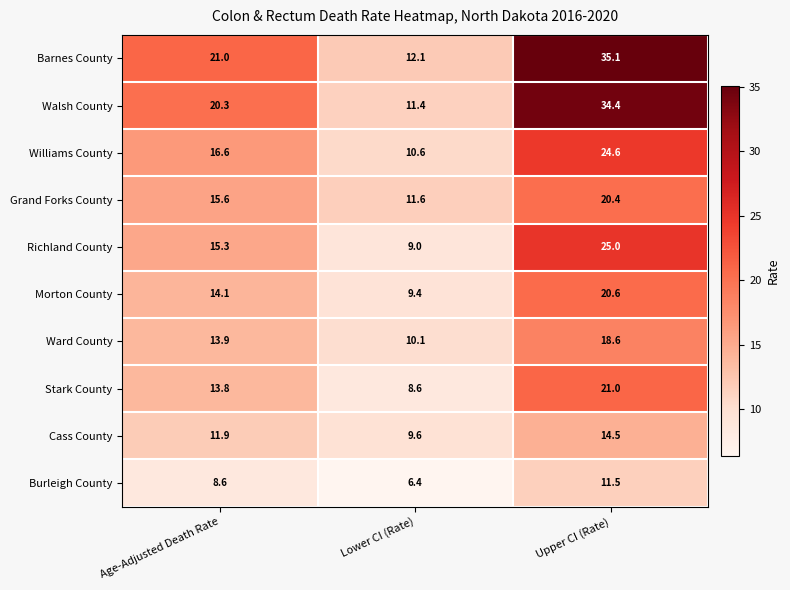

Where does the Morton County series first go above 14?

Age-Adjusted Death Rate